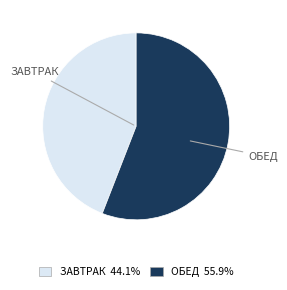

Is there a majority slice in this chart?

Yes